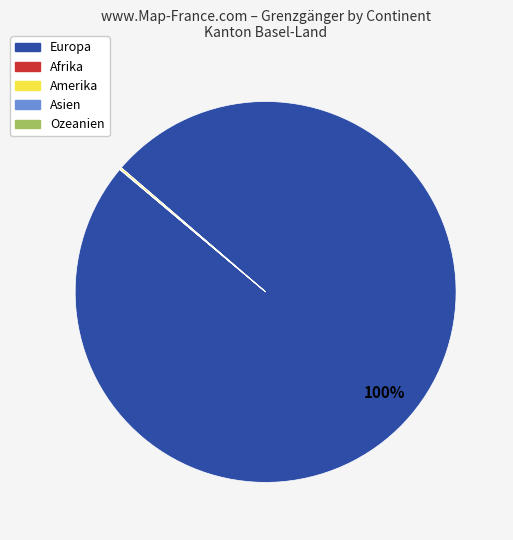

To the nearest percent, what percentage of the pie is Europa?

100%